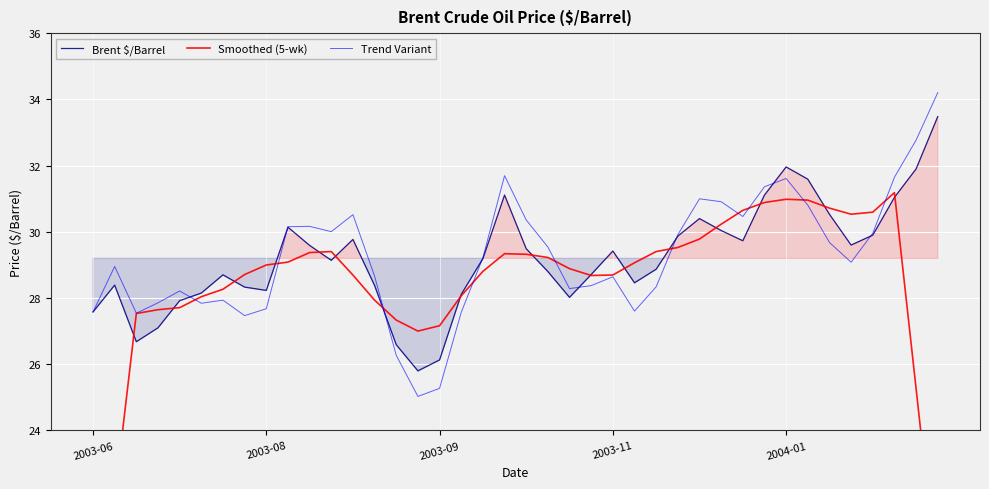

What is the sum of all Trend Variant values?

1170.2